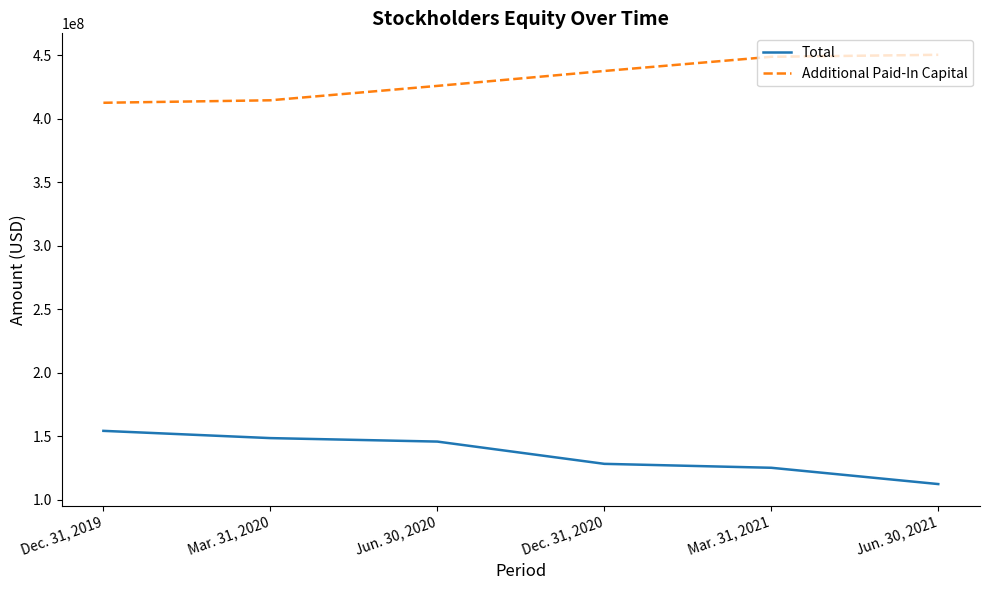

What value does the Additional Paid-In Capital series have at Jun. 30, 2020?

425890066